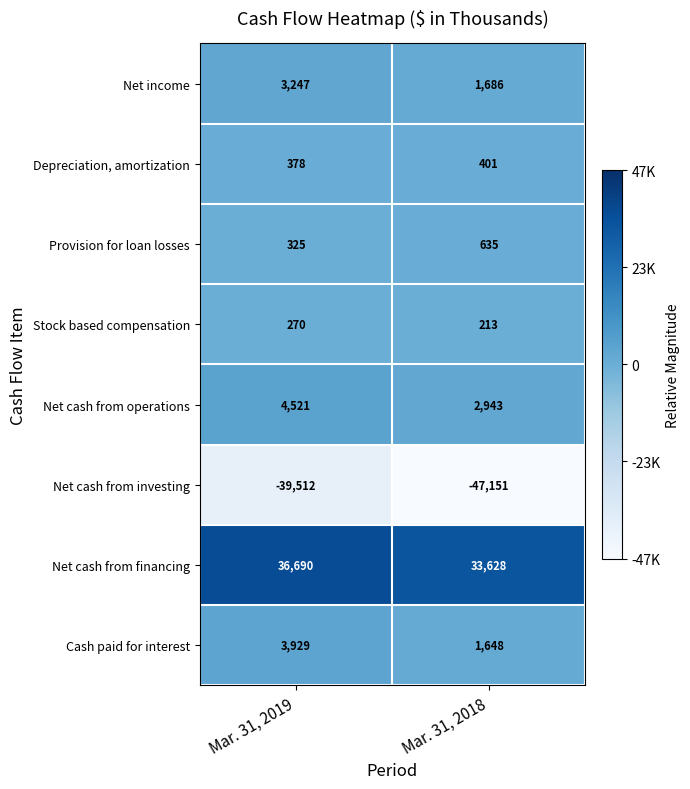

List the labels in order of Net cash from financing value, largest first.

Mar. 31, 2019, Mar. 31, 2018